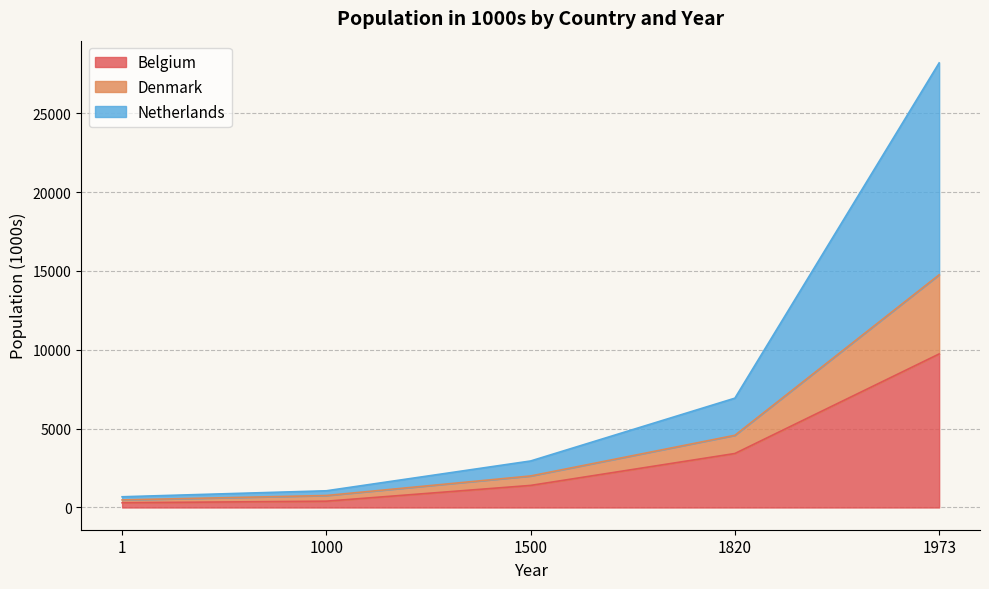

True or false: Denmark has more than 0 points higher than both neighbors.

False